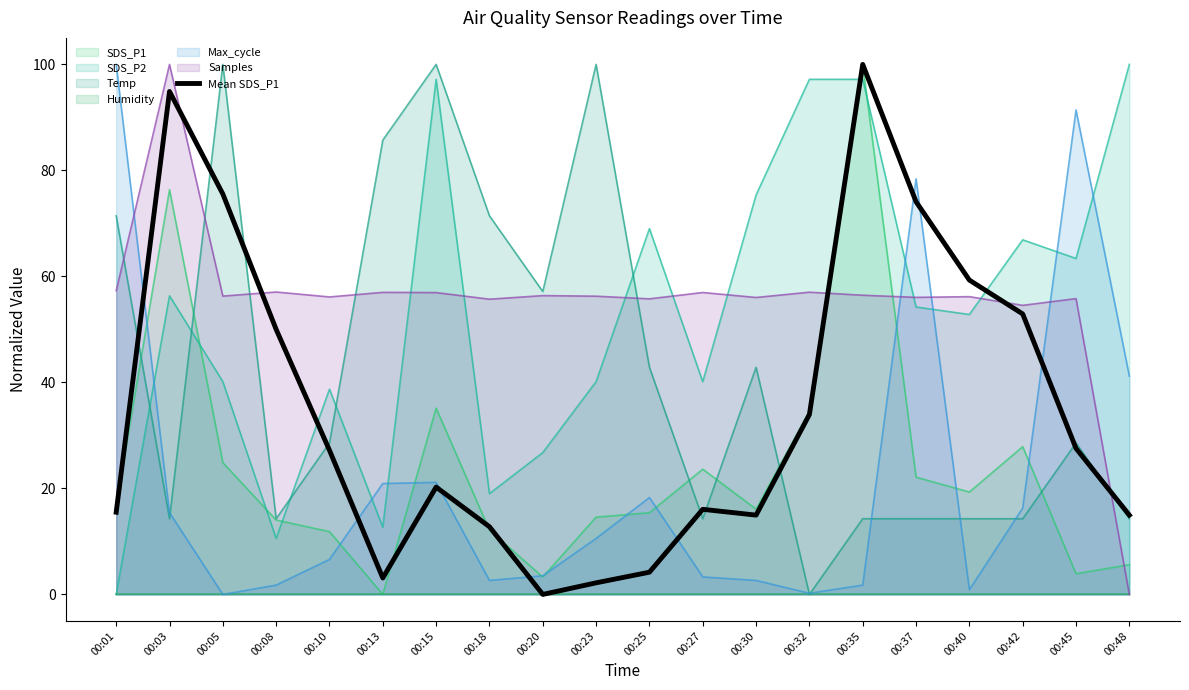

At which label is the value closest to 49?

00:08